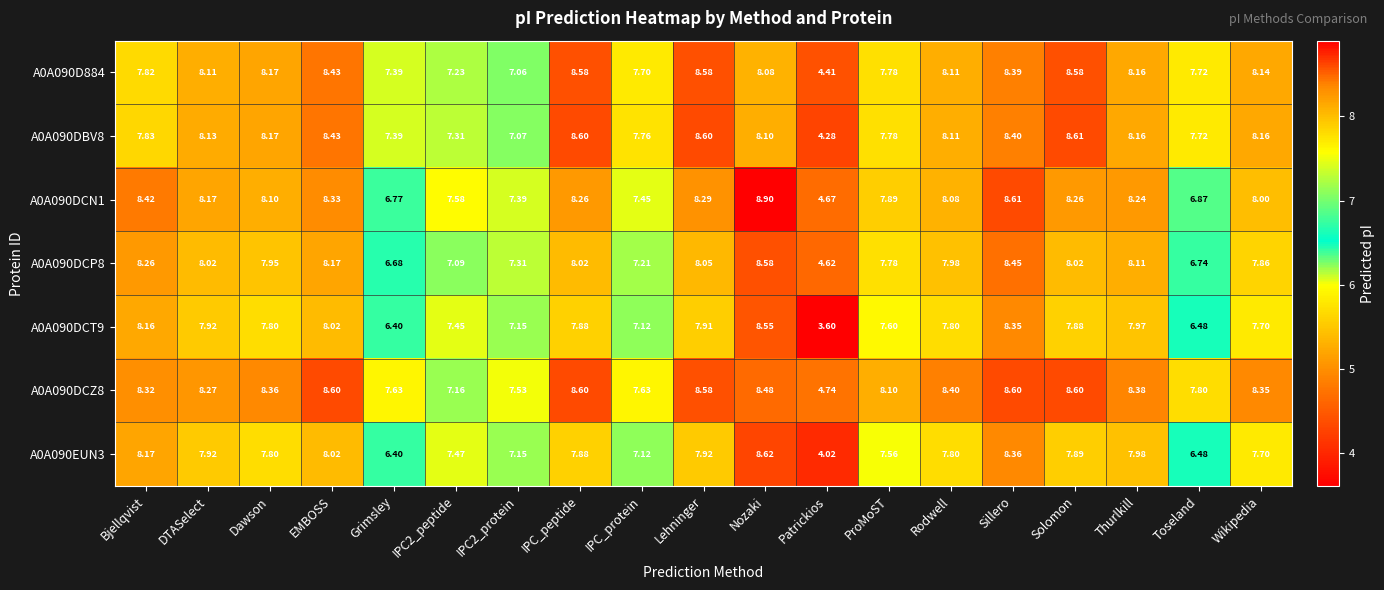

Count the number of categories in the chart.

19